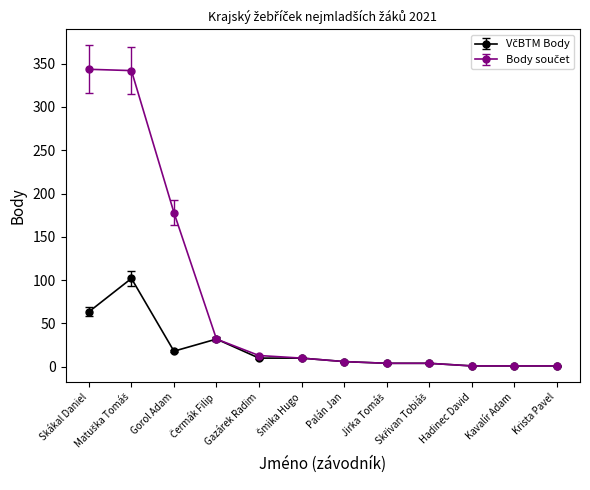

What is the maximum value shown in the chart?

343.5